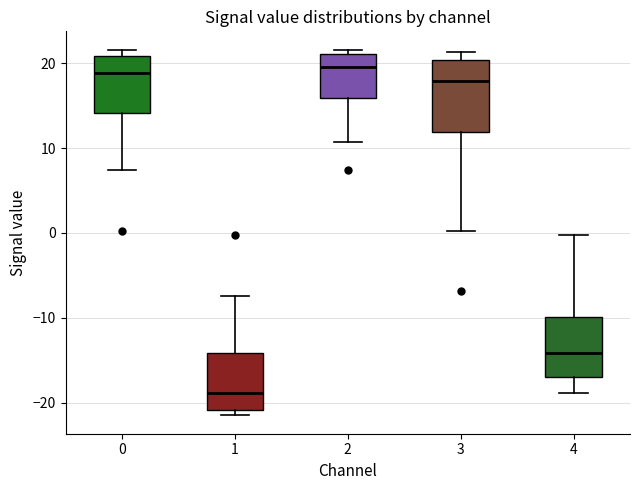

Reading left to right, transcribe this box plot: for each box, give where its median line is, the range the box spans, and where its two whiskers end, as read against the y-axis. The values are not printed on the chart, so give them approximately, as read against the axis.

0: median 19, box 14 to 21, whiskers 7 to 21 (just above the box's upper edge)
1: median -19, box -21 to -14, whiskers -21 (just below the box's lower edge) to -7
2: median 20, box 16 to 21, whiskers 11 to 22
3: median 18, box 12 to 20, whiskers 0 to 21
4: median -14, box -17 to -10, whiskers -19 to 0